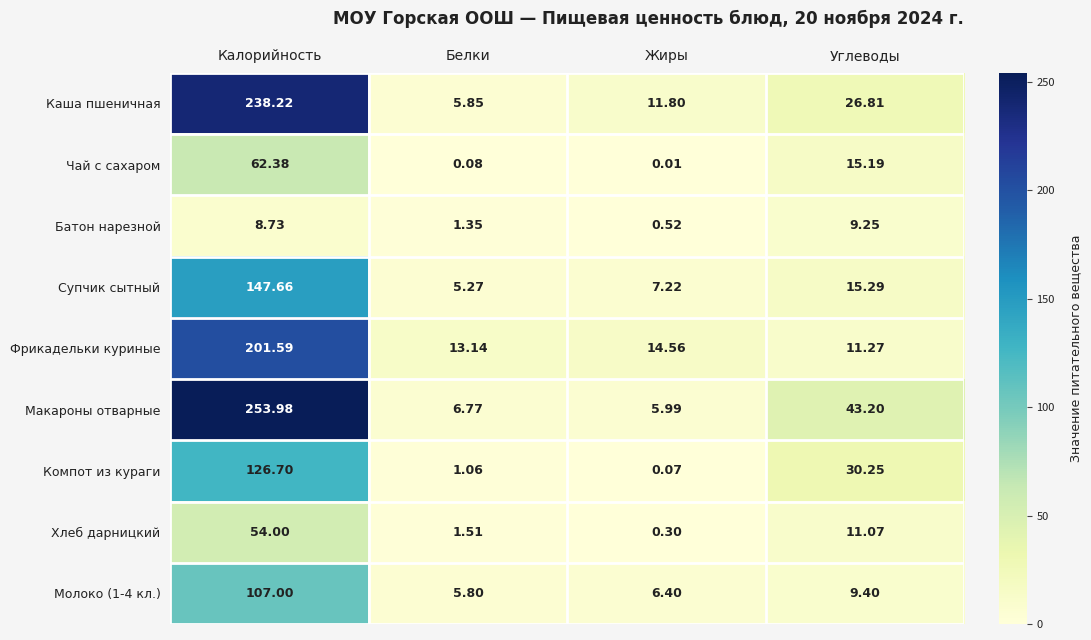

Rank the series by their maximum value, from highest to lowest.

Макароны отварные, Каша пшеничная, Фрикадельки куриные, Супчик сытный, Компот из кураги, Молоко (1-4 кл.), Чай с сахаром, Хлеб дарницкий, Батон нарезной